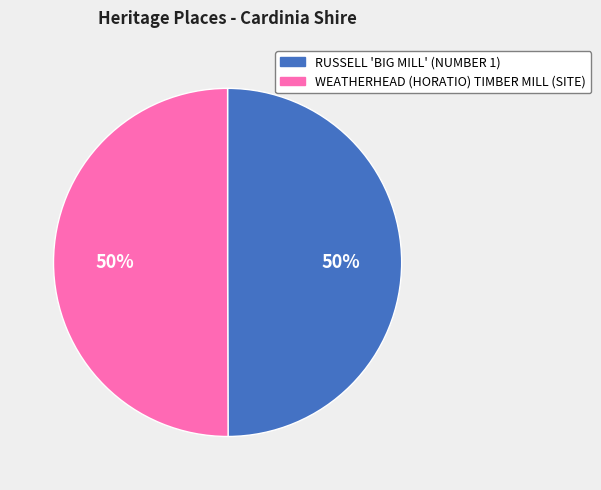

Is the sum of RUSSELL 'BIG MILL' (NUMBER 1) and WEATHERHEAD (HORATIO) TIMBER MILL (SITE) greater than half?

Yes